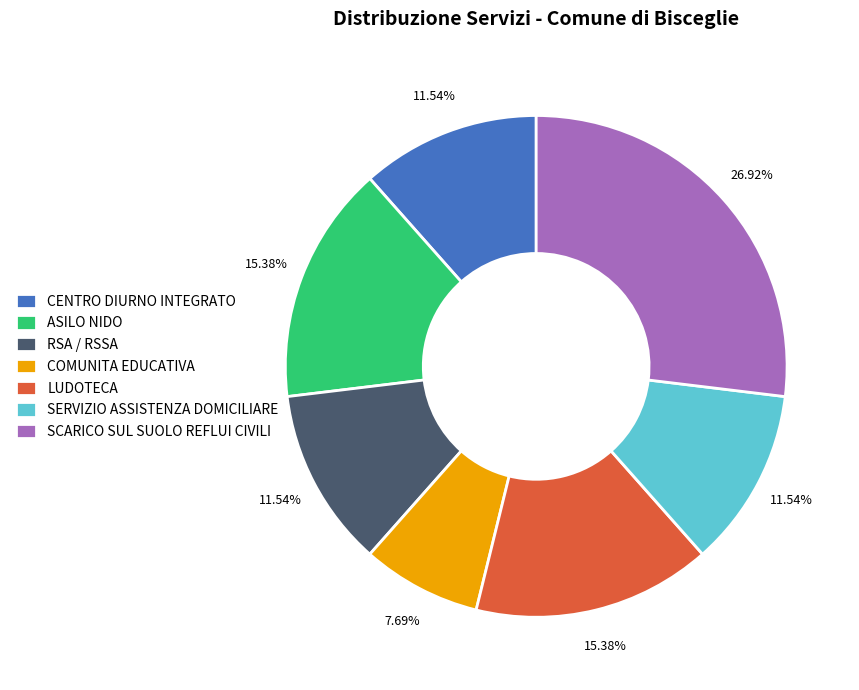

To the nearest percent, what percentage of the pie is COMUNITA EDUCATIVA?

8%